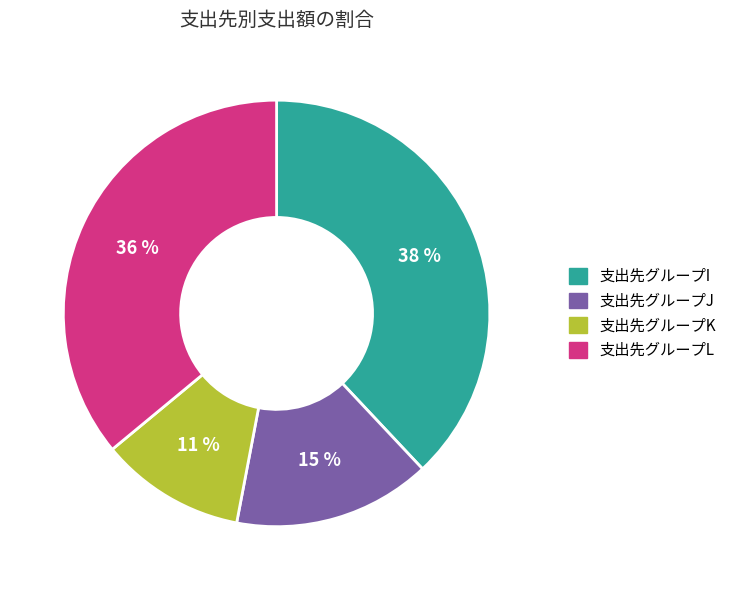

Is there a majority slice in this chart?

No